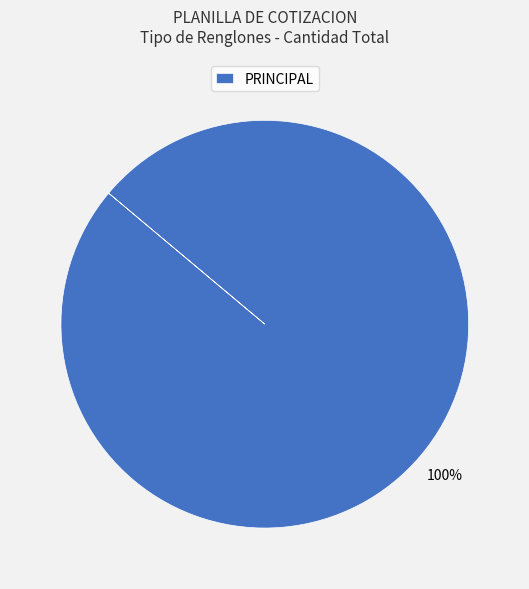

Is it true that PRINCIPAL is 100% of the pie?

True